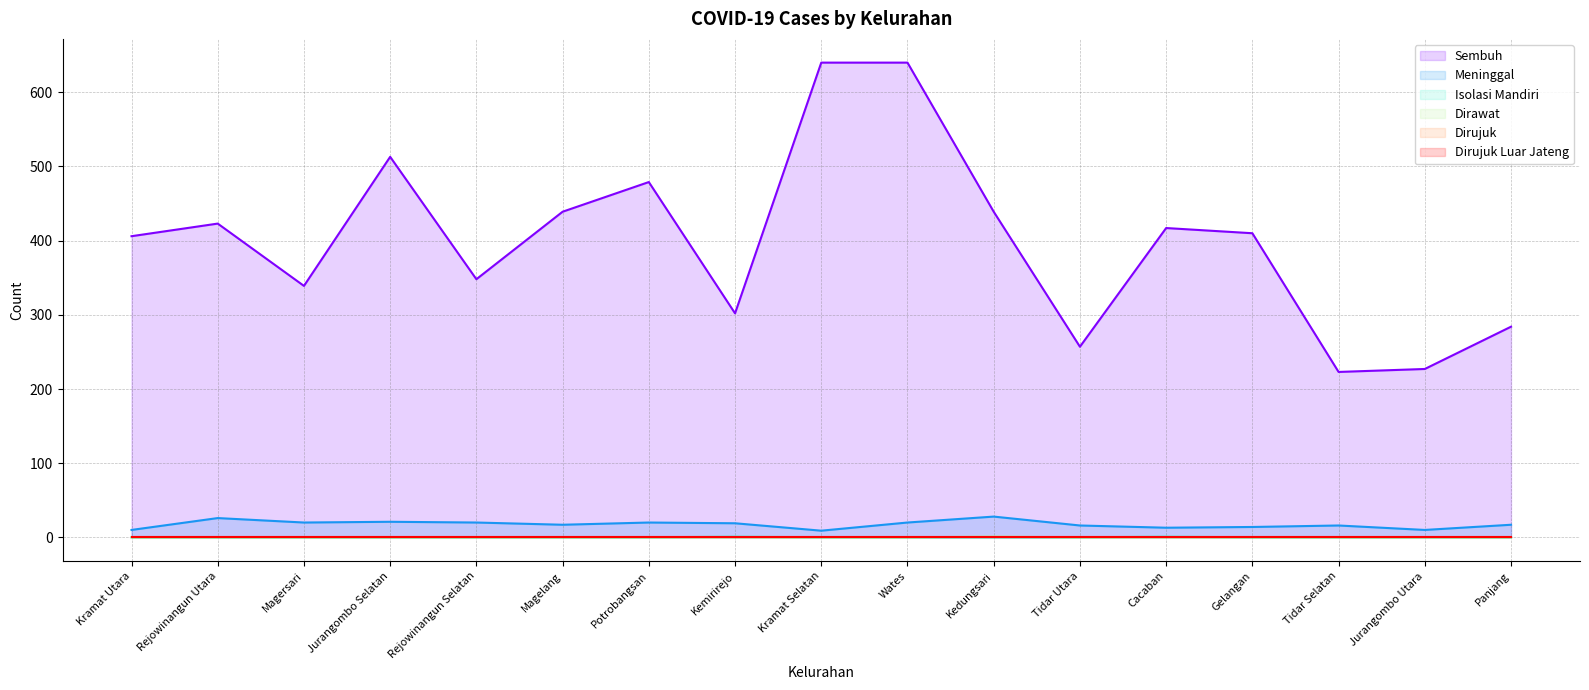

Between Magelang and Tidar Utara, which series saw the biggest shift?

Sembuh